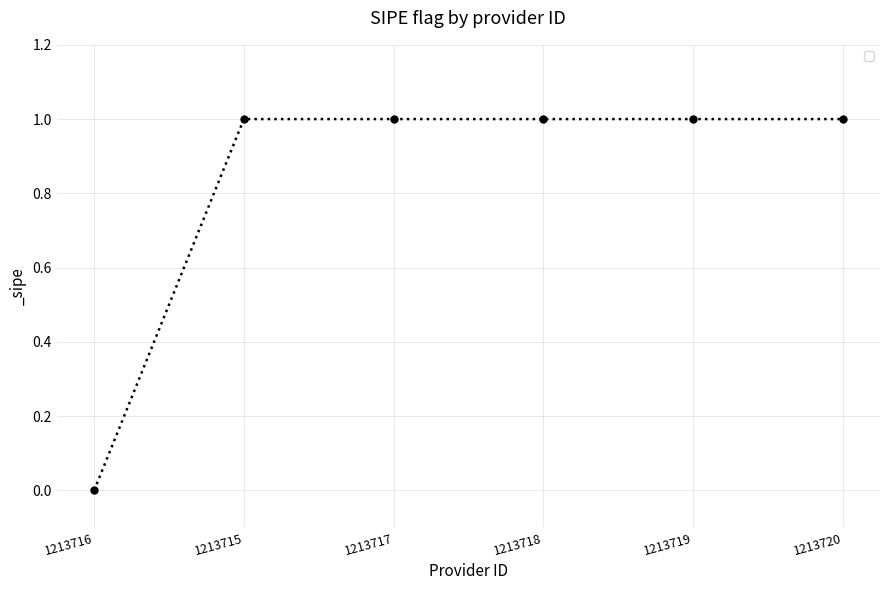

What is the change in value from 1213716 to 1213718?

+1